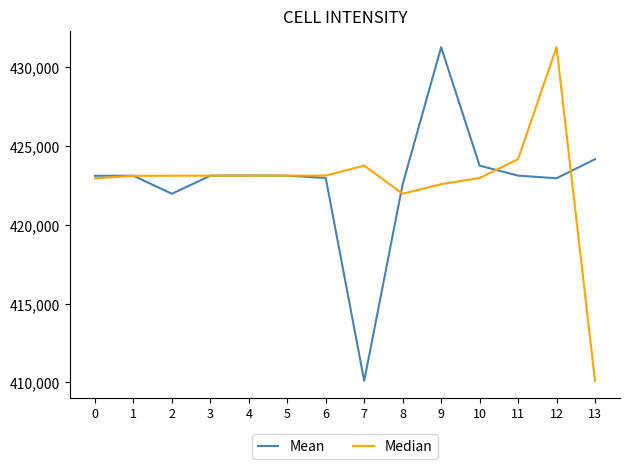

Between 4 and 13, which series saw the biggest shift?

Median